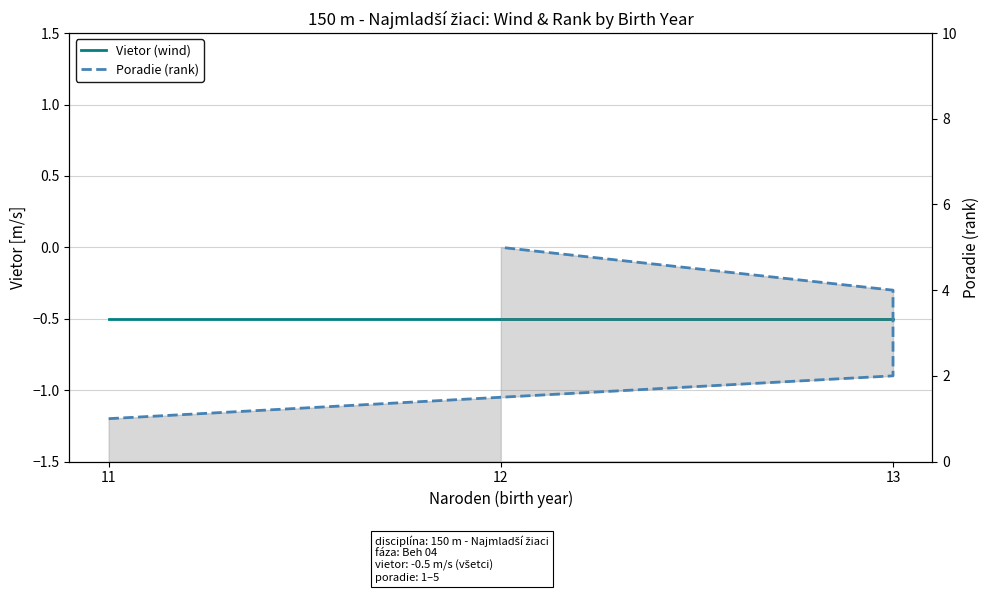

How many series are shown in this chart?

2